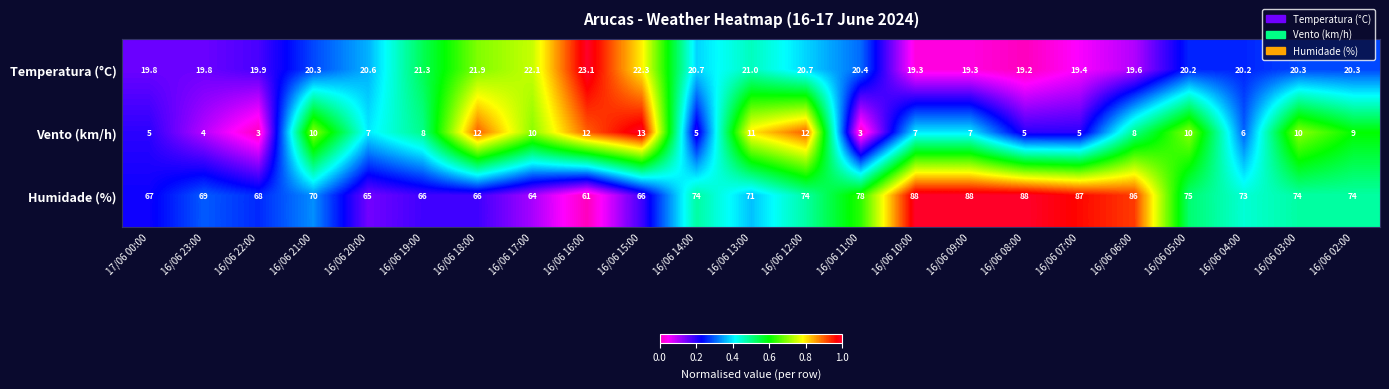

Which series changed the most between 16/06 16:00 and 16/06 07:00?

Humidade (%)